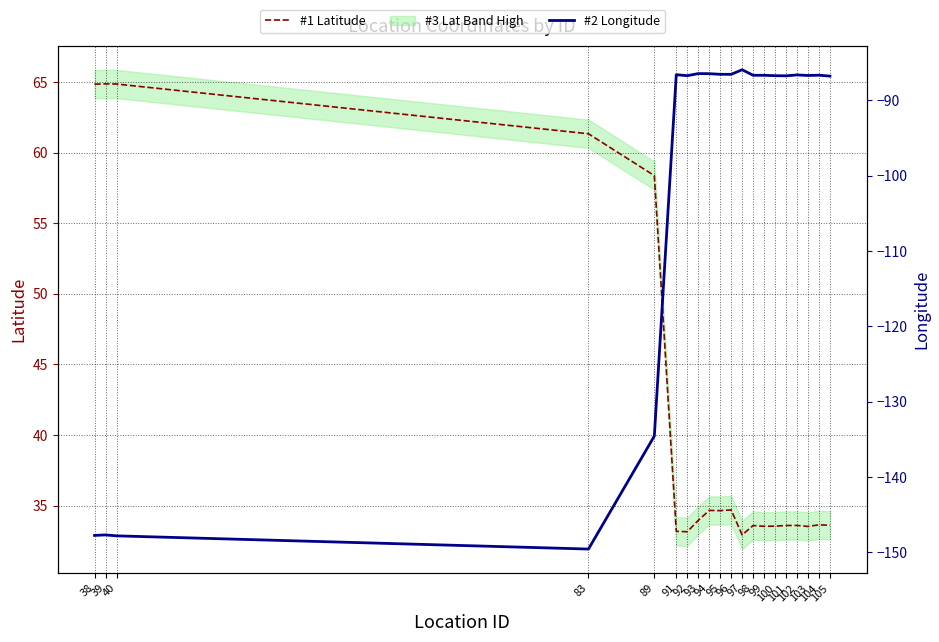

Reading left to right, what are all the values shown in this chart?

#1 Latitude: 38=64.8	39=64.9	40=64.8	83=61.3	89=58.4	91=33.2	92=33.1	93=33.9	94=34.7	95=34.6	96=34.7	97=32.9	98=33.6	99=33.5	100=33.5	101=33.6	102=33.6	103=33.5	104=33.6	105=33.6
#2 Longitude: 38=-147.8	39=-147.7	40=-147.8	83=-149.6	89=-134.6	91=-86.6	92=-86.7	93=-86.5	94=-86.5	95=-86.6	96=-86.6	97=-86.0	98=-86.7	99=-86.7	100=-86.7	101=-86.8	102=-86.6	103=-86.7	104=-86.7	105=-86.8